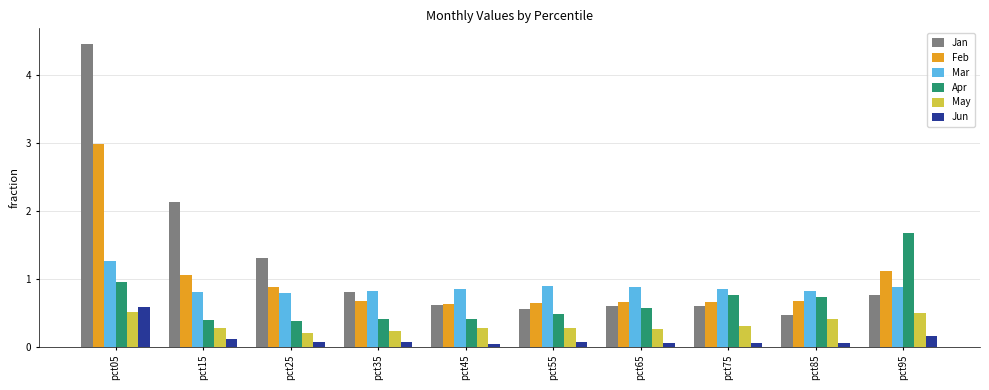

Which series has the largest total across all categories?

Jan